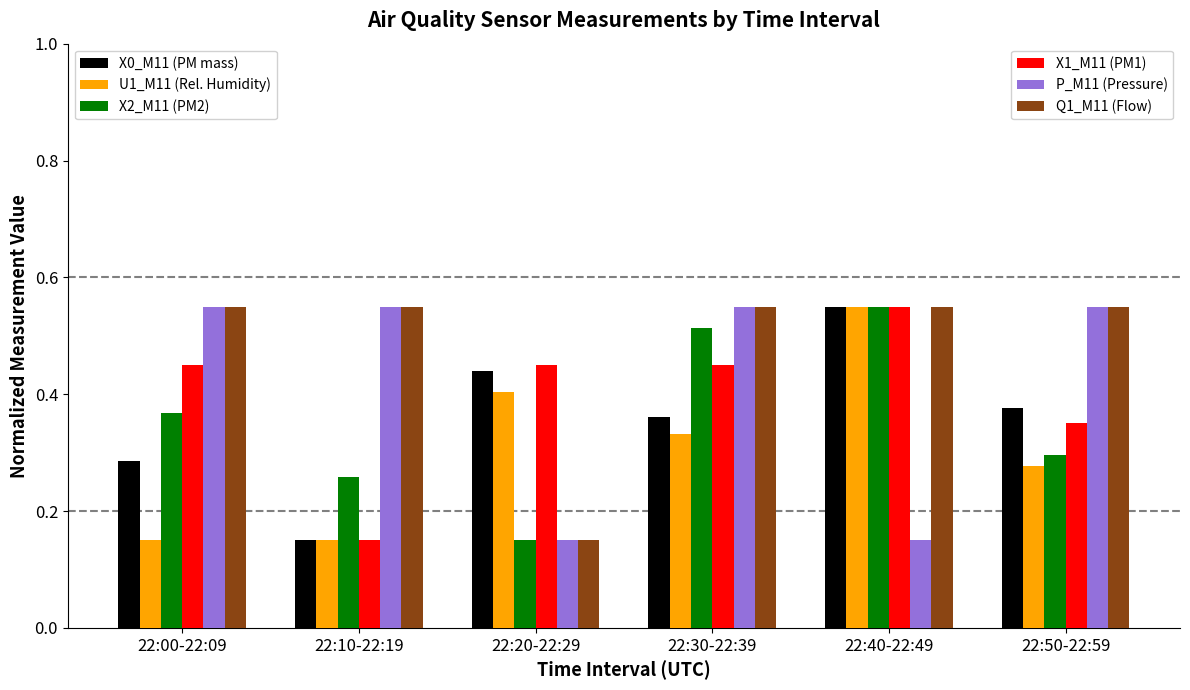

At which category is the sum across all series the highest?

22:40-22:49